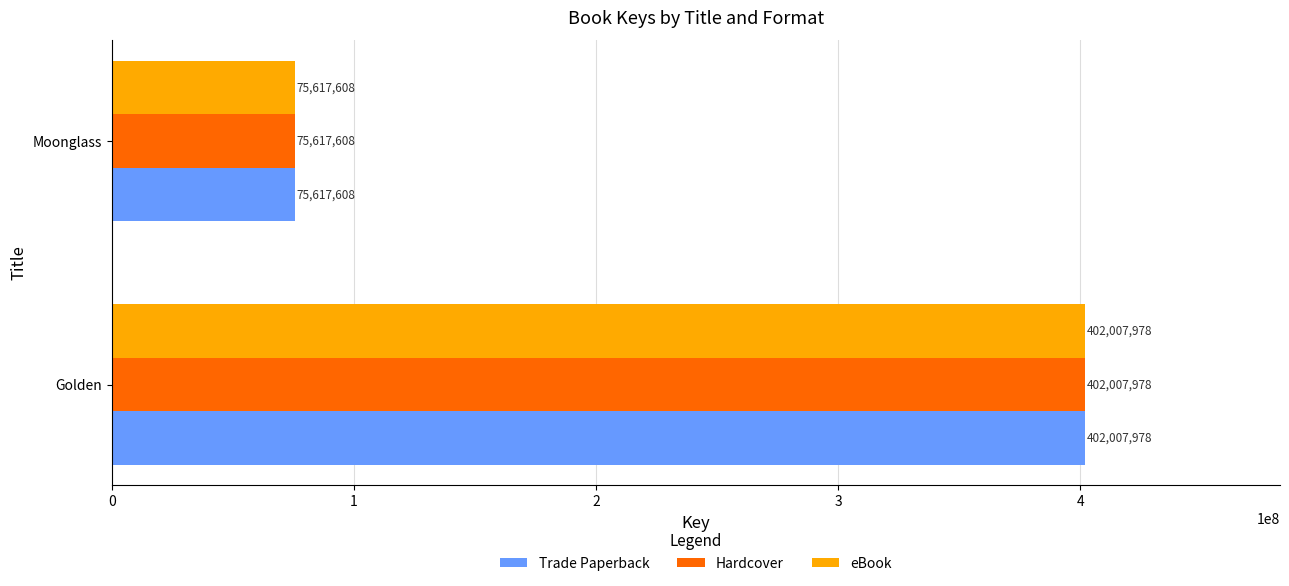

What is the minimum value for eBook?

75617608